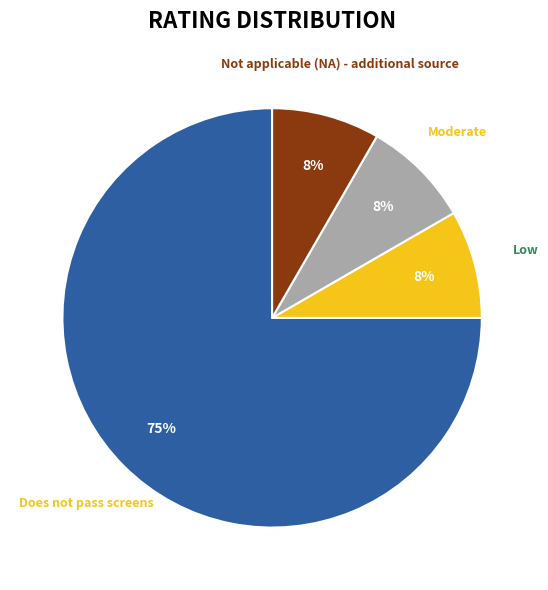

Is there a majority slice in this chart?

Yes